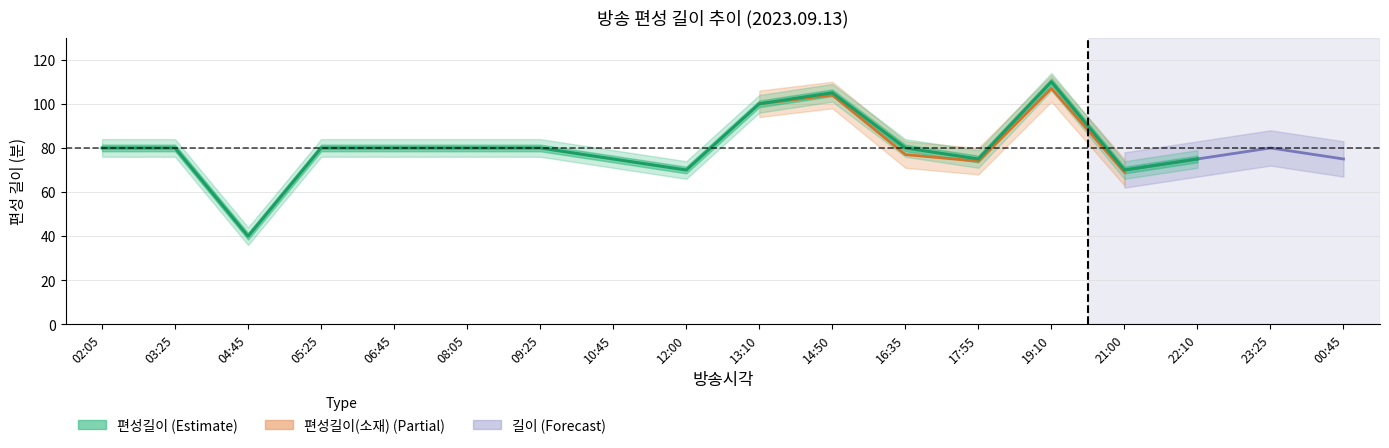

True or false: 편성길이 has a value of 70 at 21:00.

True